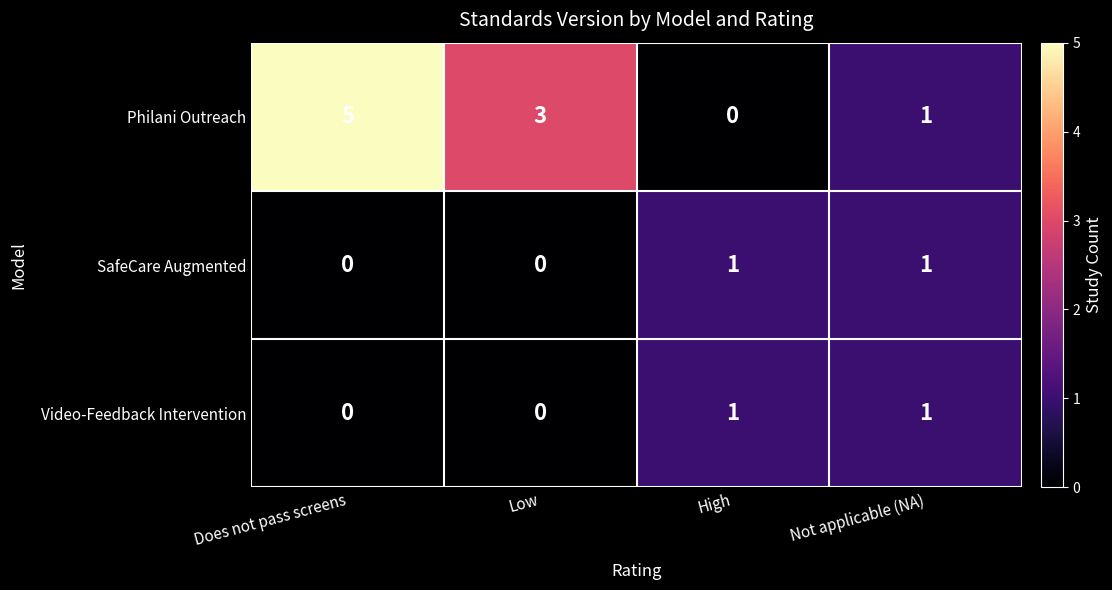

Reading right to left, what are all the values shown in this chart?

Philani Outreach: Not applicable (NA)=1	High=0	Low=3	Does not pass screens=5
SafeCare Augmented: Not applicable (NA)=1	High=1	Low=0	Does not pass screens=0
Video-Feedback Intervention: Not applicable (NA)=1	High=1	Low=0	Does not pass screens=0